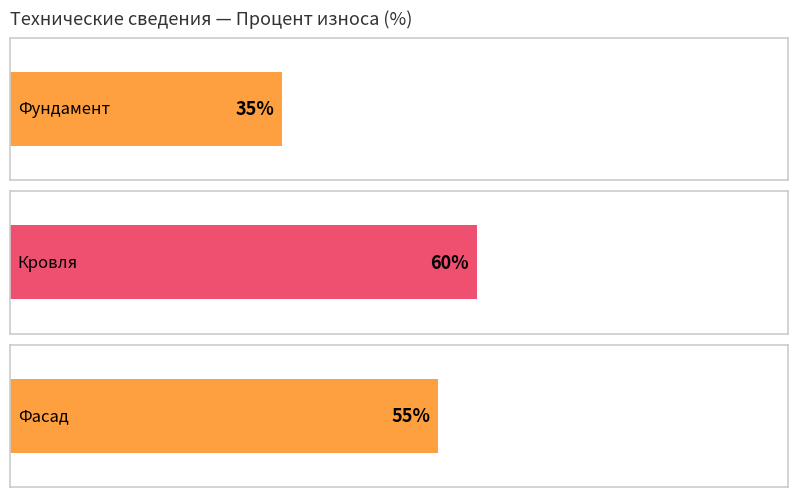

The chart shows a value of 60 at Кровля. True or false?

True